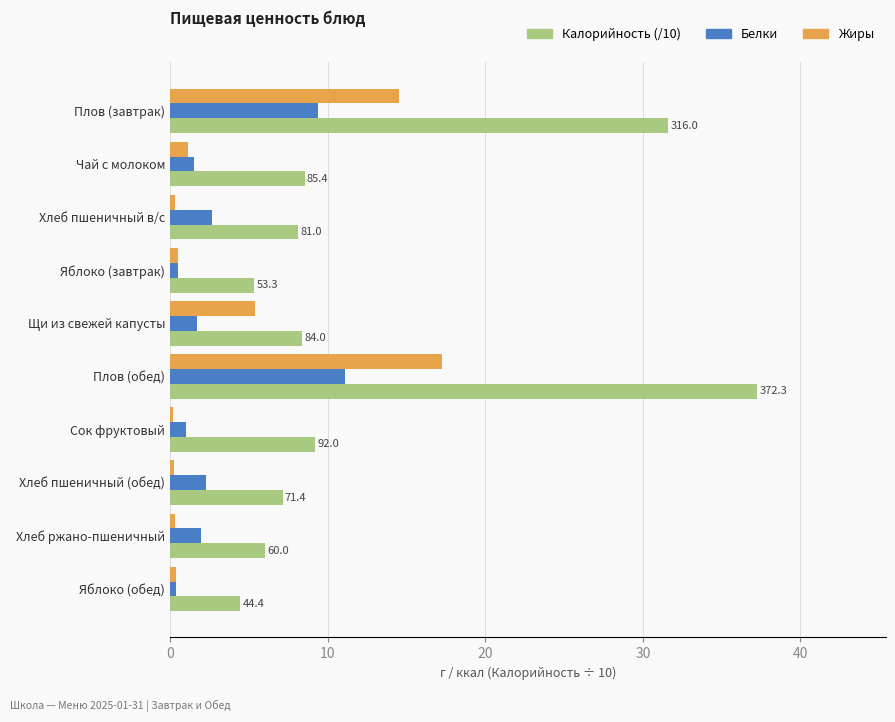

At which label does Жиры reach its peak?

Плов (обед)